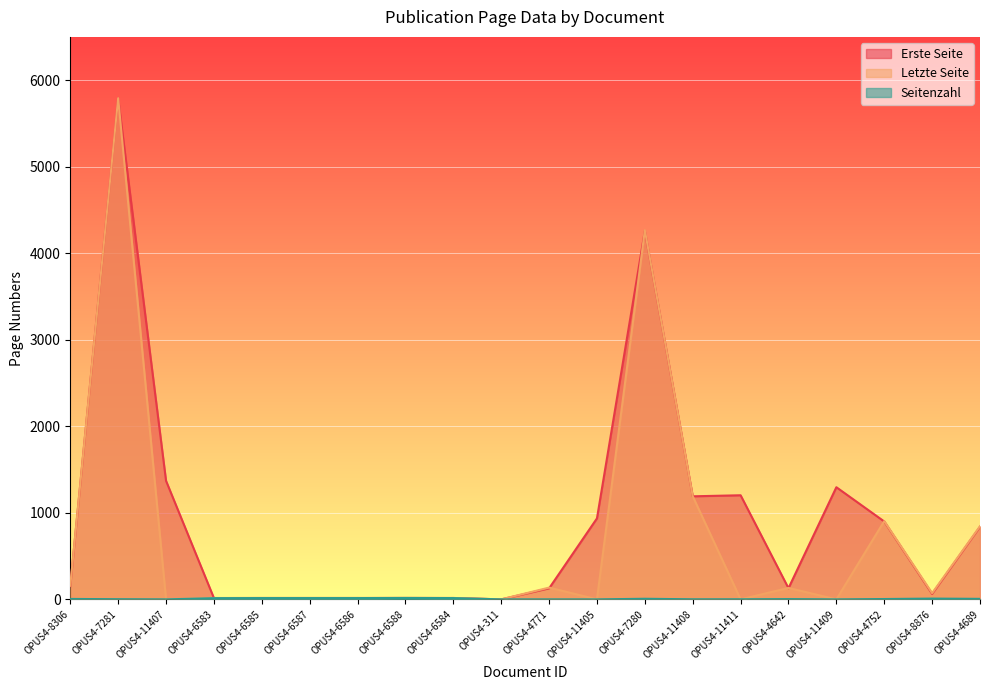

What is the label of the 17th point from the right?

OPUS4-6583